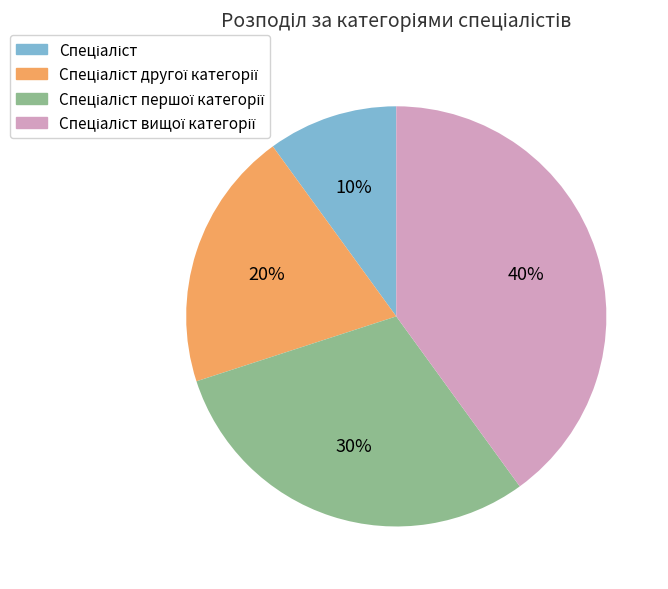

Does any single category account for the majority?

No